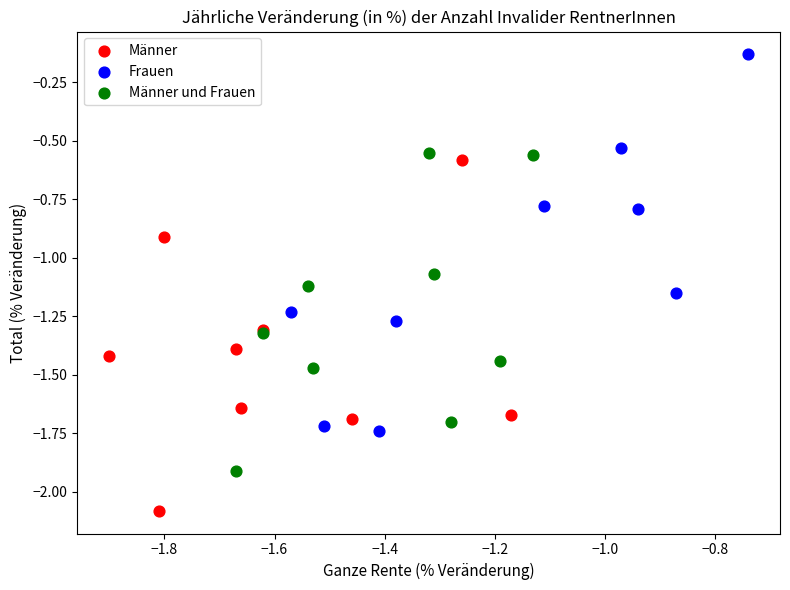

Which series contains the lowest Y value?

Männer